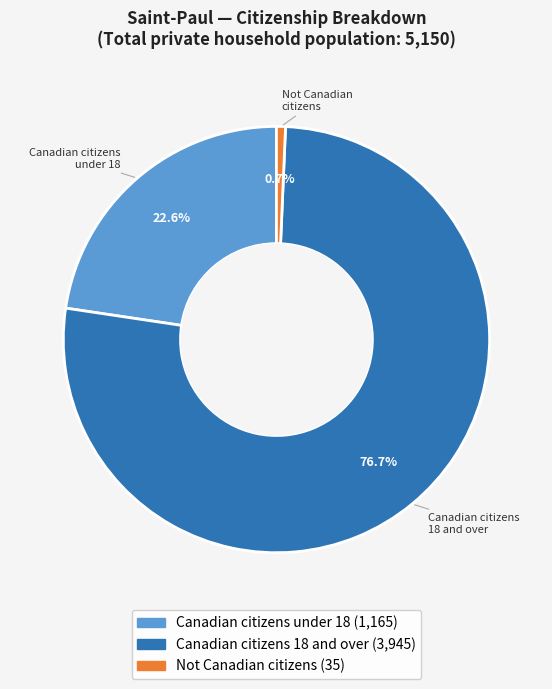

Is there any slice that represents more than half of the pie?

Yes